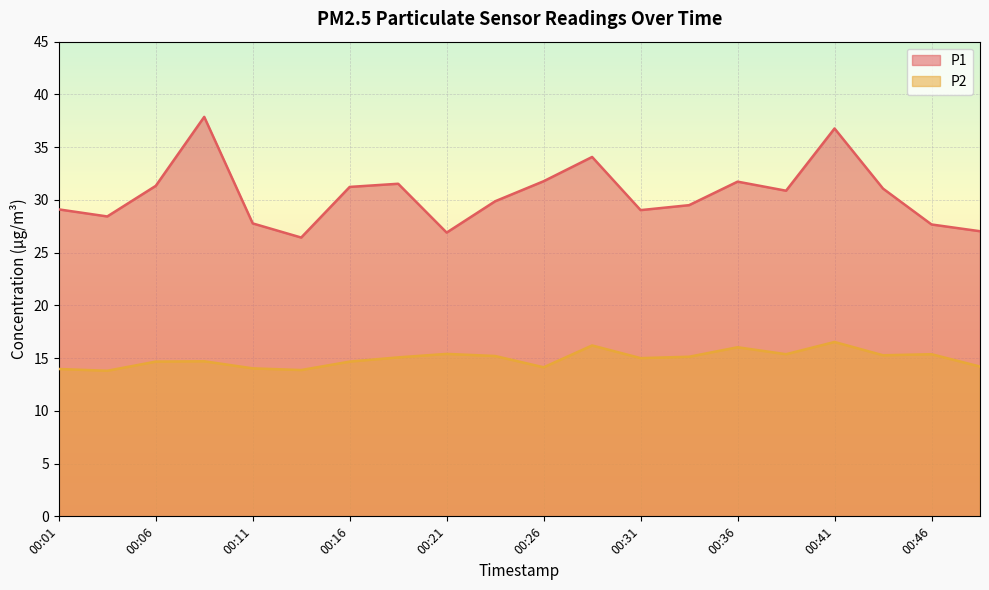

How many values in the P2 series exceed 15?

10